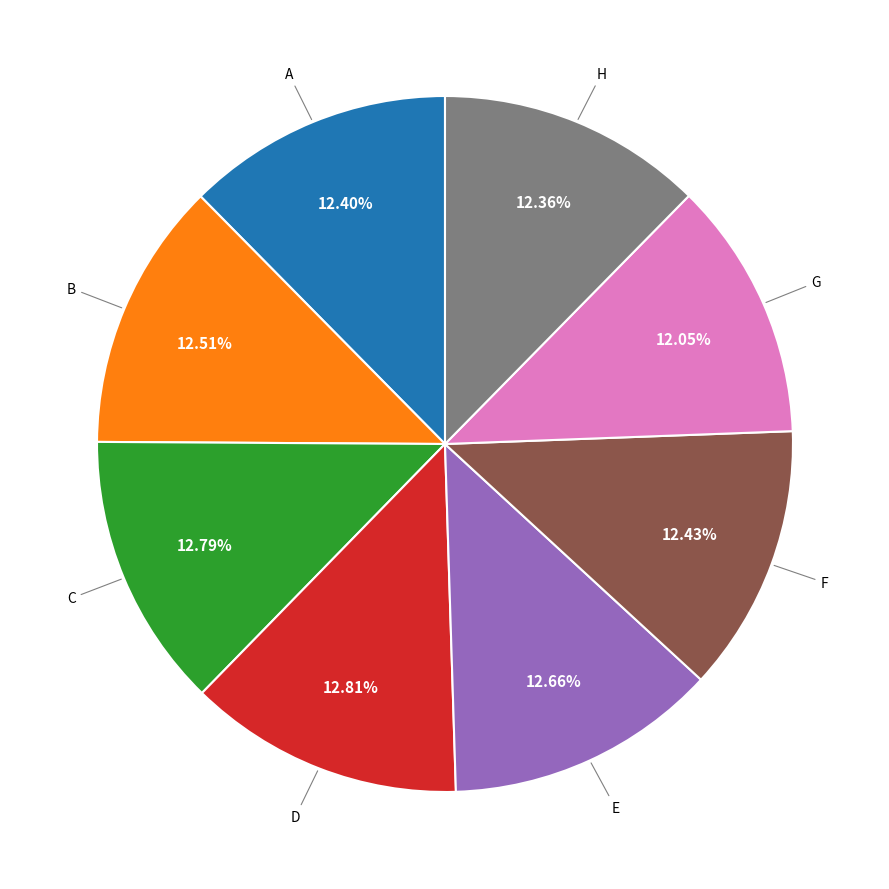

Does any single category account for the majority?

No